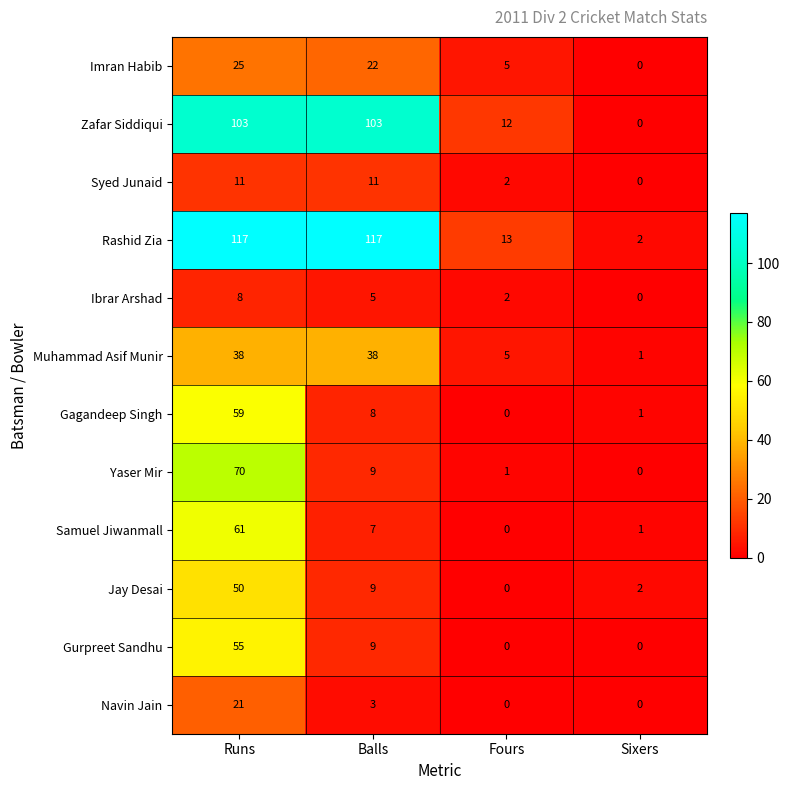

Which series has the largest total across all categories?

Rashid Zia